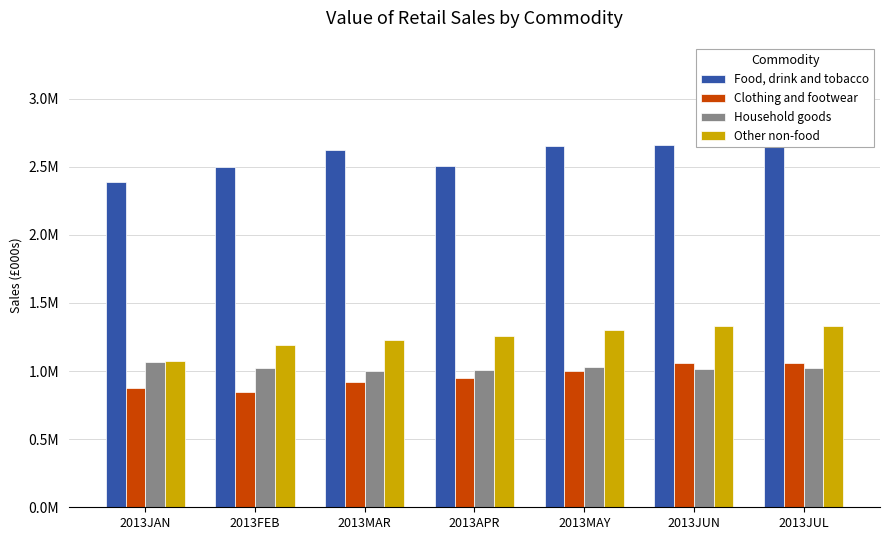

How many categories are shown in the chart?

7